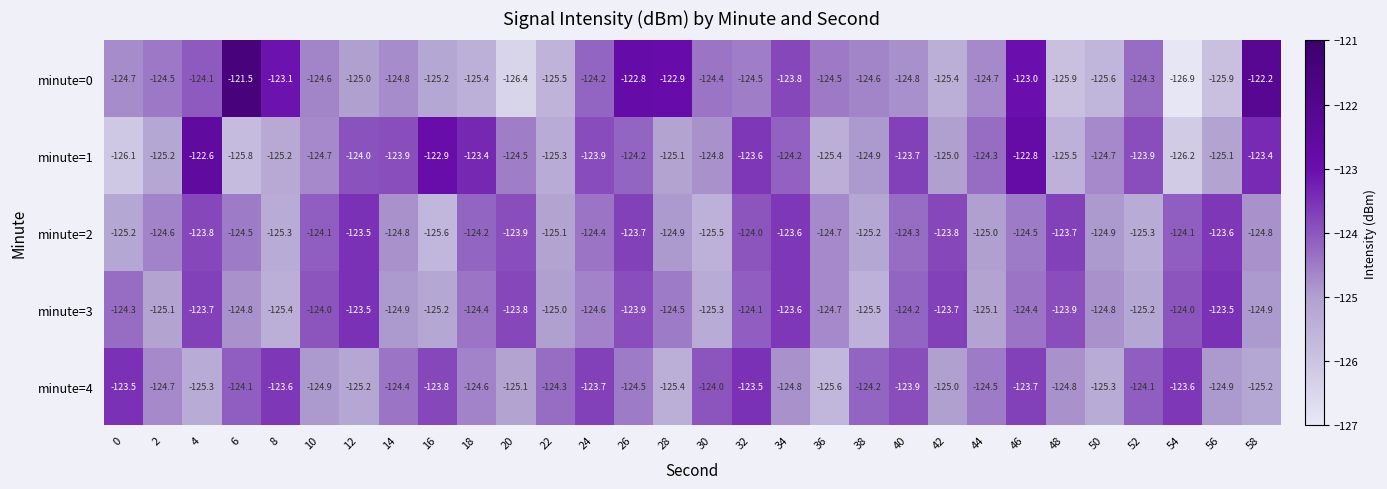

What is the sum of the minute=0 values at 36 and 4?

-248.6